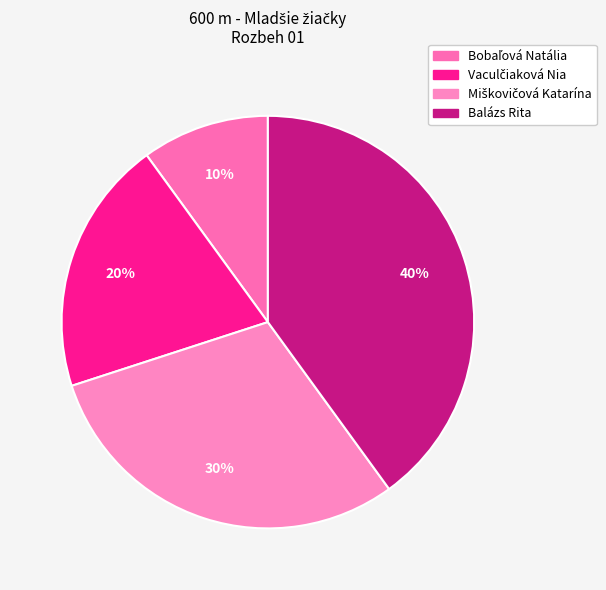

Combined, do Bobaľová Natália and Balázs Rita account for over 50%?

No